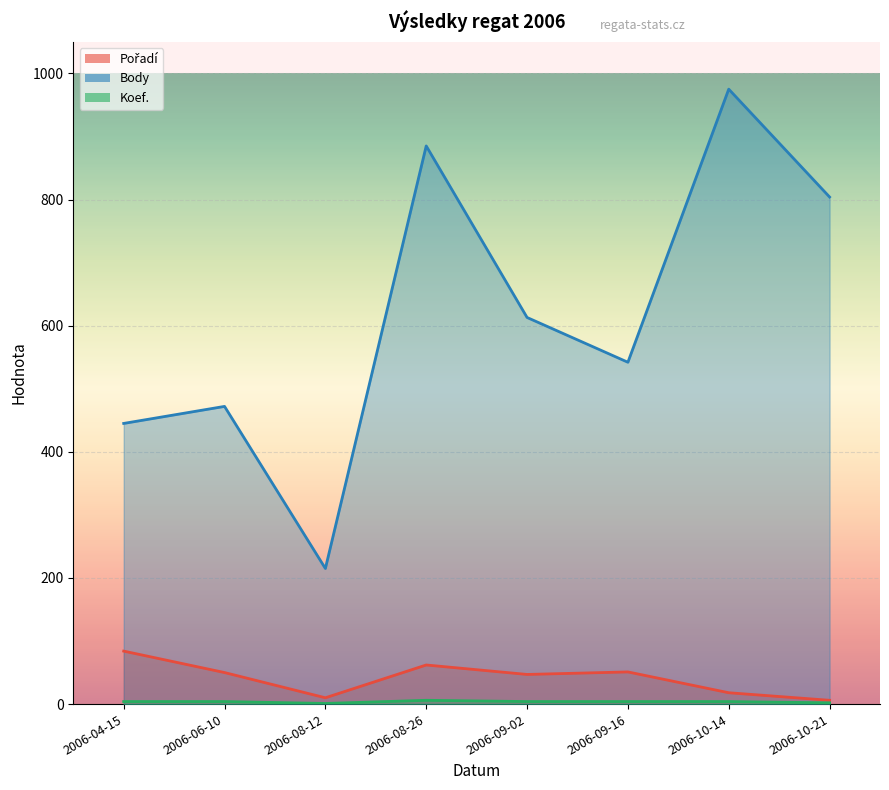

What is the sum of the Koef. values at 2006-09-16 and 2006-06-10?

8